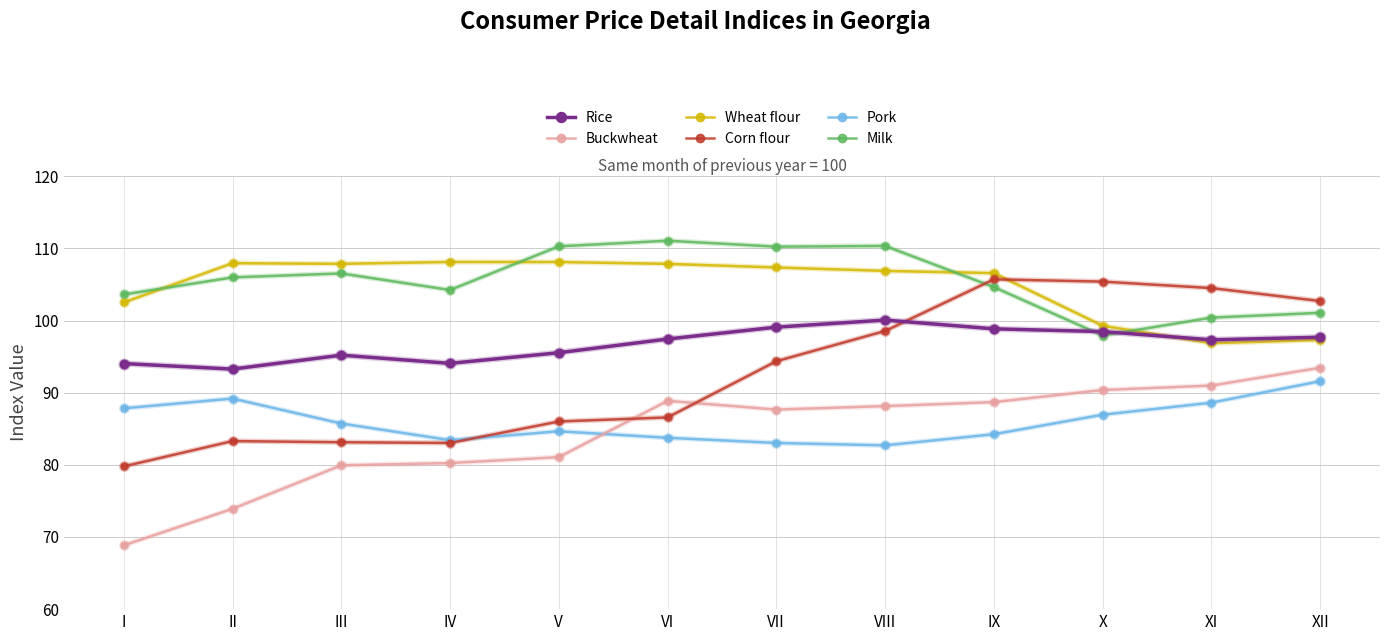

What is the total value across all series at IX?

588.7